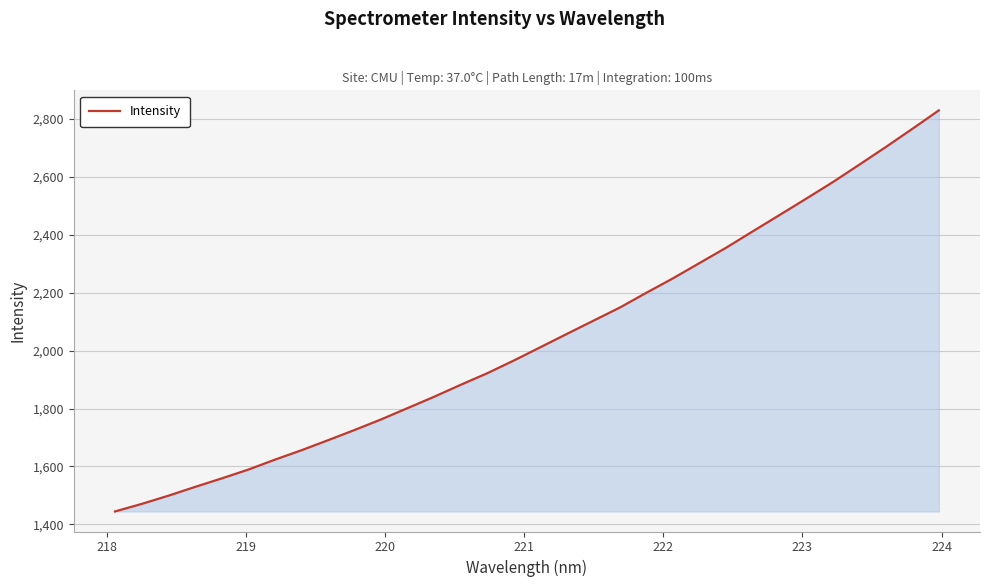

How many lines are shown in the chart?

1